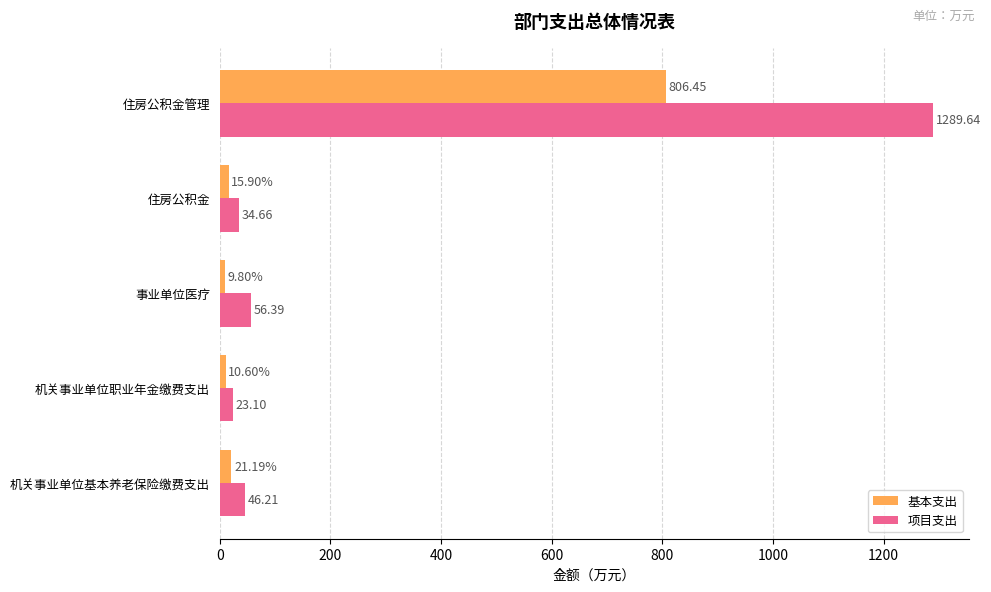

Which series has the largest total across all categories?

项目支出